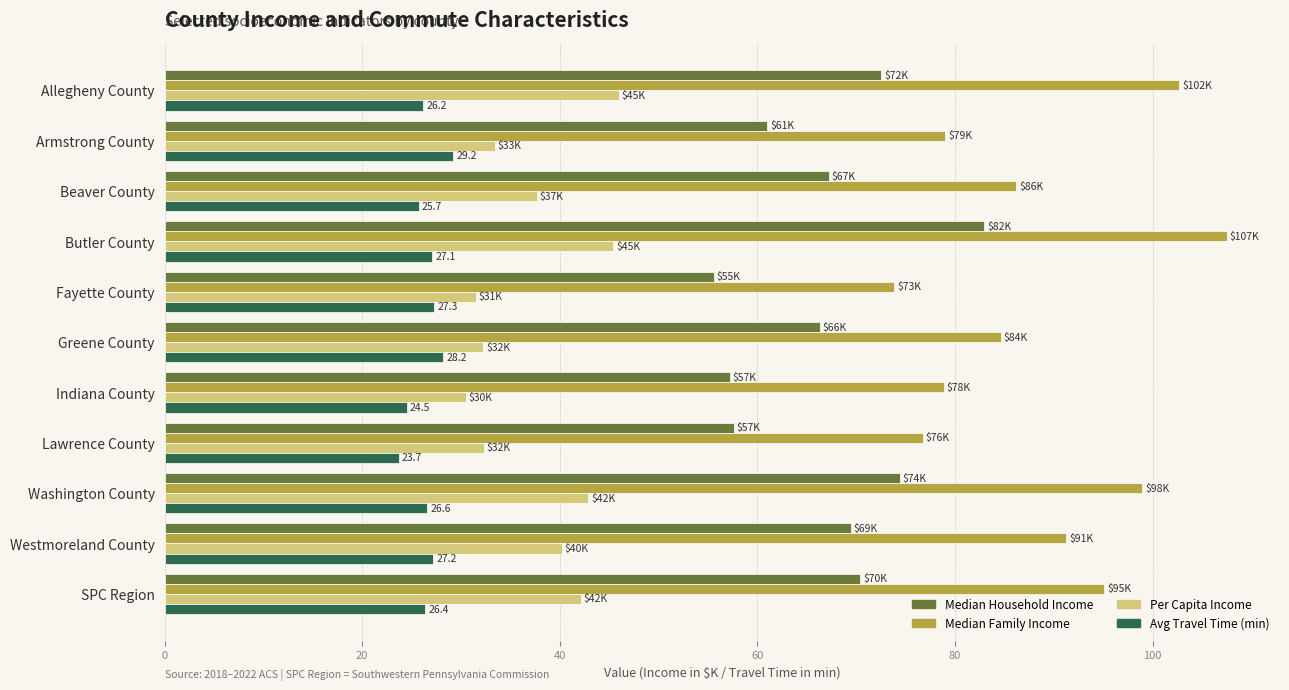

Which label corresponds to the largest value in the chart?

Butler County